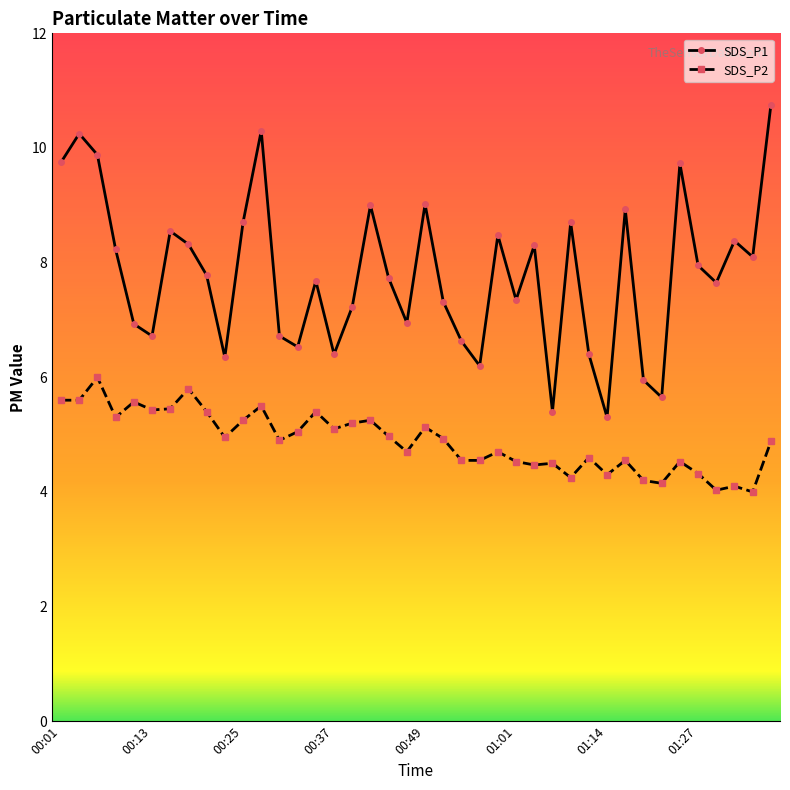

Is this an area chart (filled region under the line)?

No